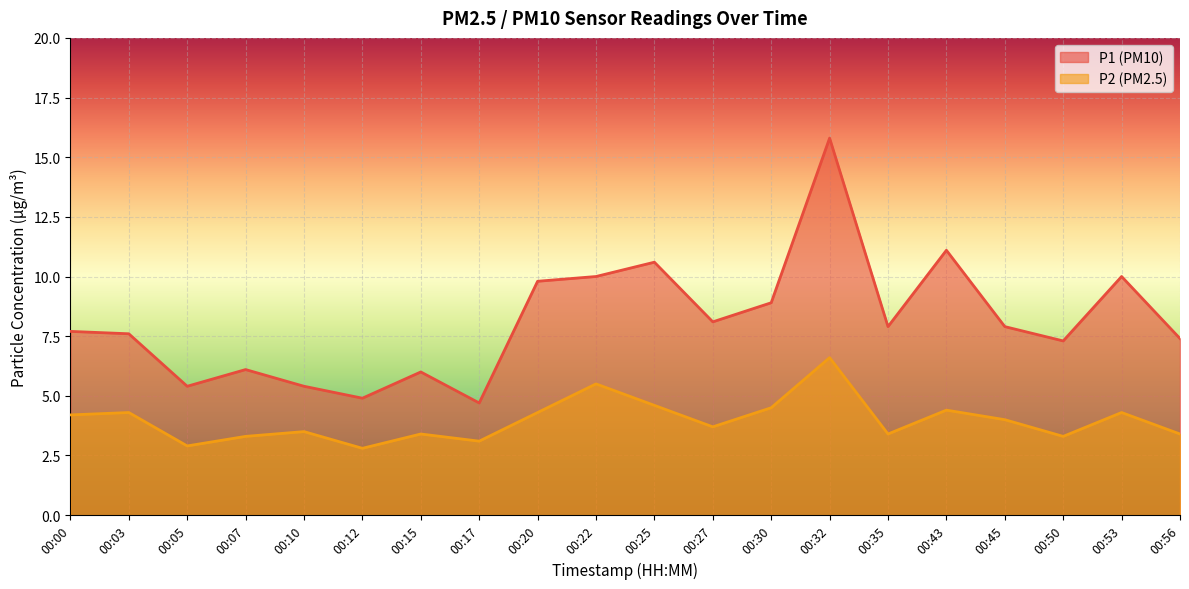

How many data points in P1 are less than 7?

6